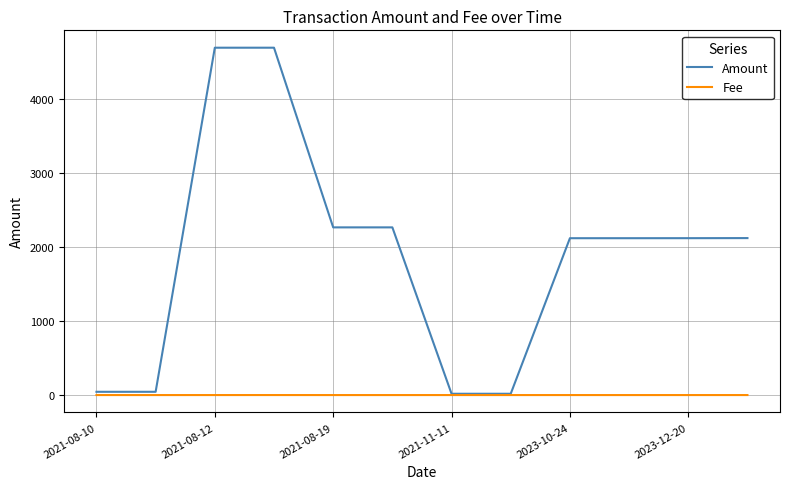

Which series has the largest total across all categories?

Amount